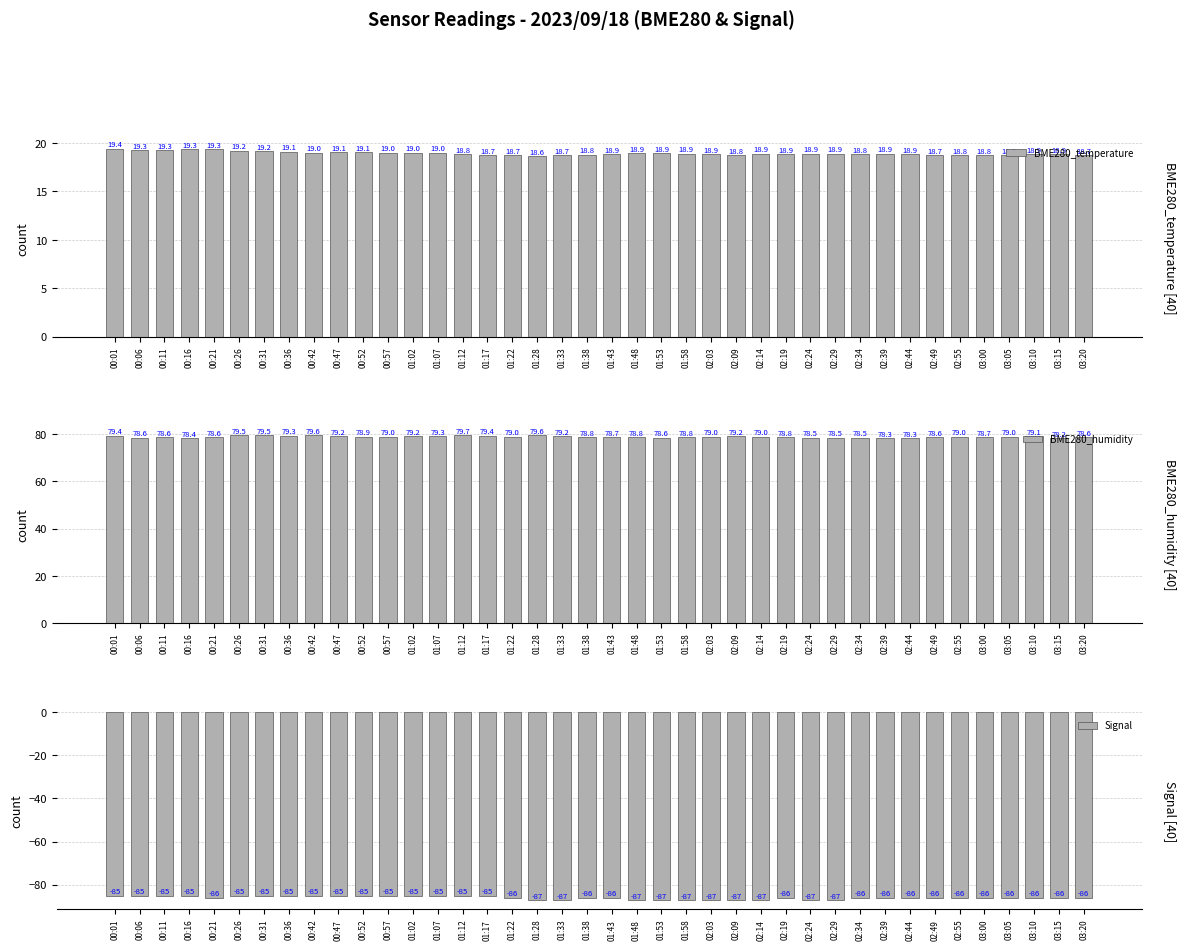

Rank the series by their average value, from highest to lowest.

BME280_humidity, BME280_temperature, Signal